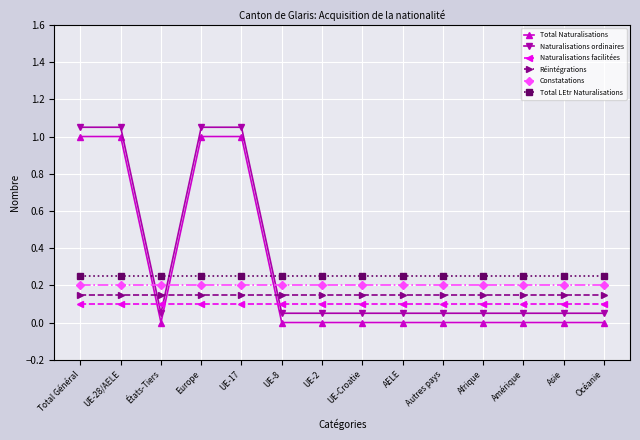

What is the difference between the Total Naturalisations values at États-Tiers and Total Général?

1.0